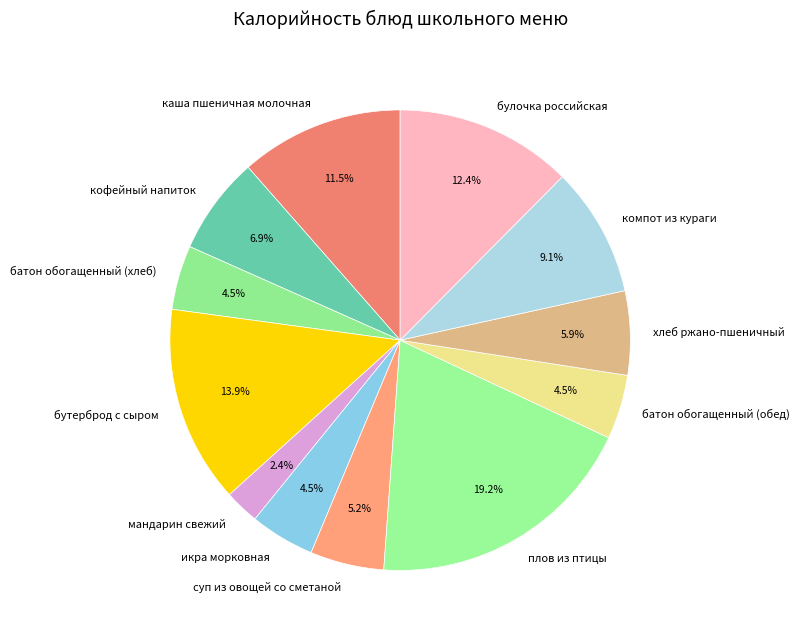

Count the number of slices in the pie.

12